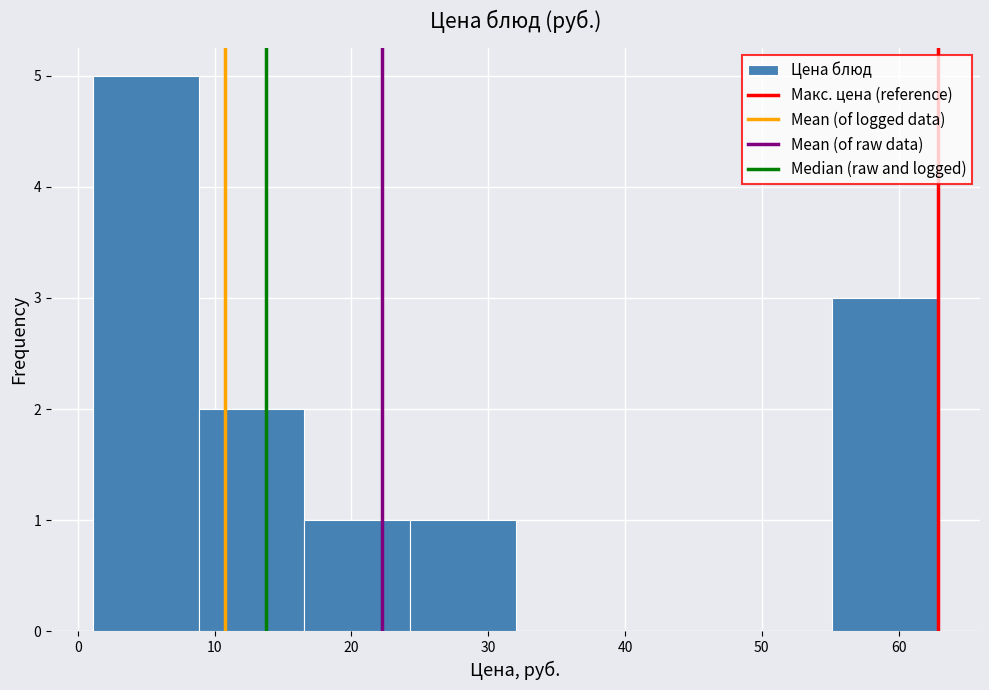

What is the height of the bar covering 55 to 63 on the x-axis? Neither the bar edges nor the heights are printed on the chart, so give them approximately, as read against the axes.

3